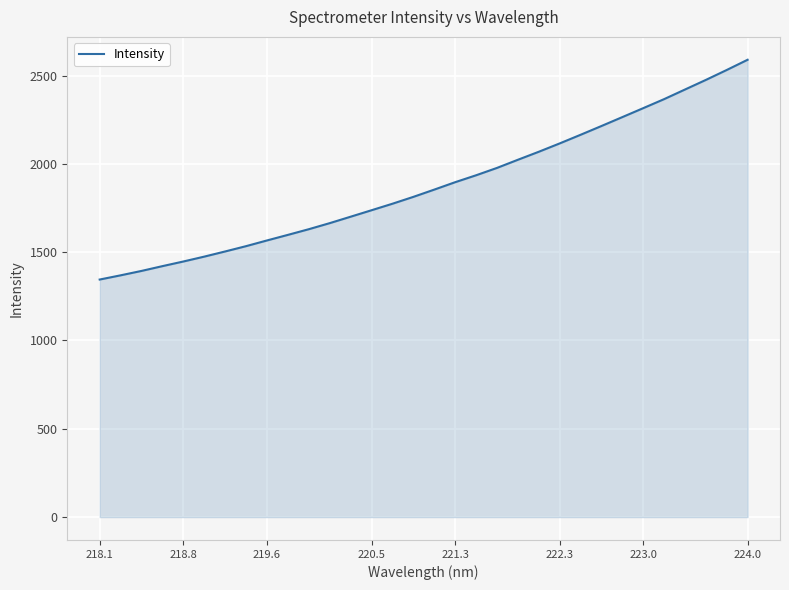

Reading left to right, extract all data points from this chart.

1345.0	1368.9	1393.8	1420.9	1447.2	1474.8	1504.1	1534.2	1566.4	1598.0	1630.1	1664.5	1700.9	1737.5	1774.3	1813.2	1854.3	1896.2	1935.4	1977.0	2023.2	2068.5	2115.7	2164.6	2214.3	2264.7	2315.4	2366.4	2420.9	2475.2	2531.5	2589.4